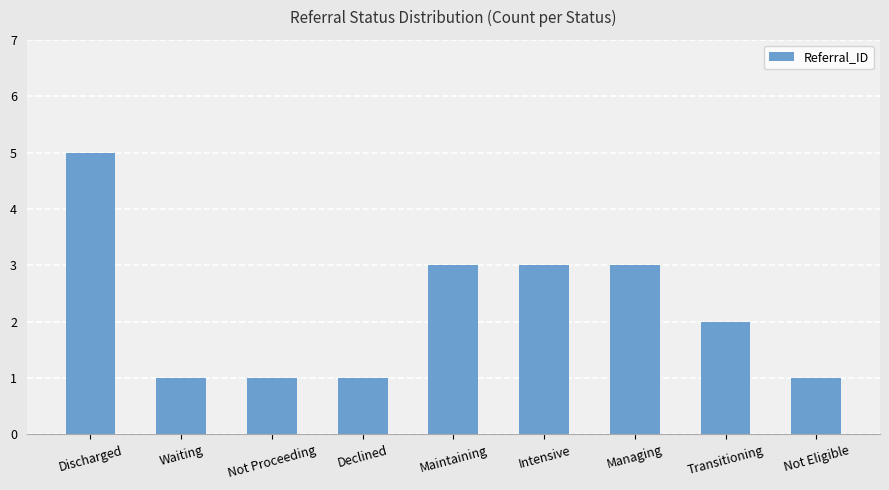

How many distinct data groups are displayed?

1